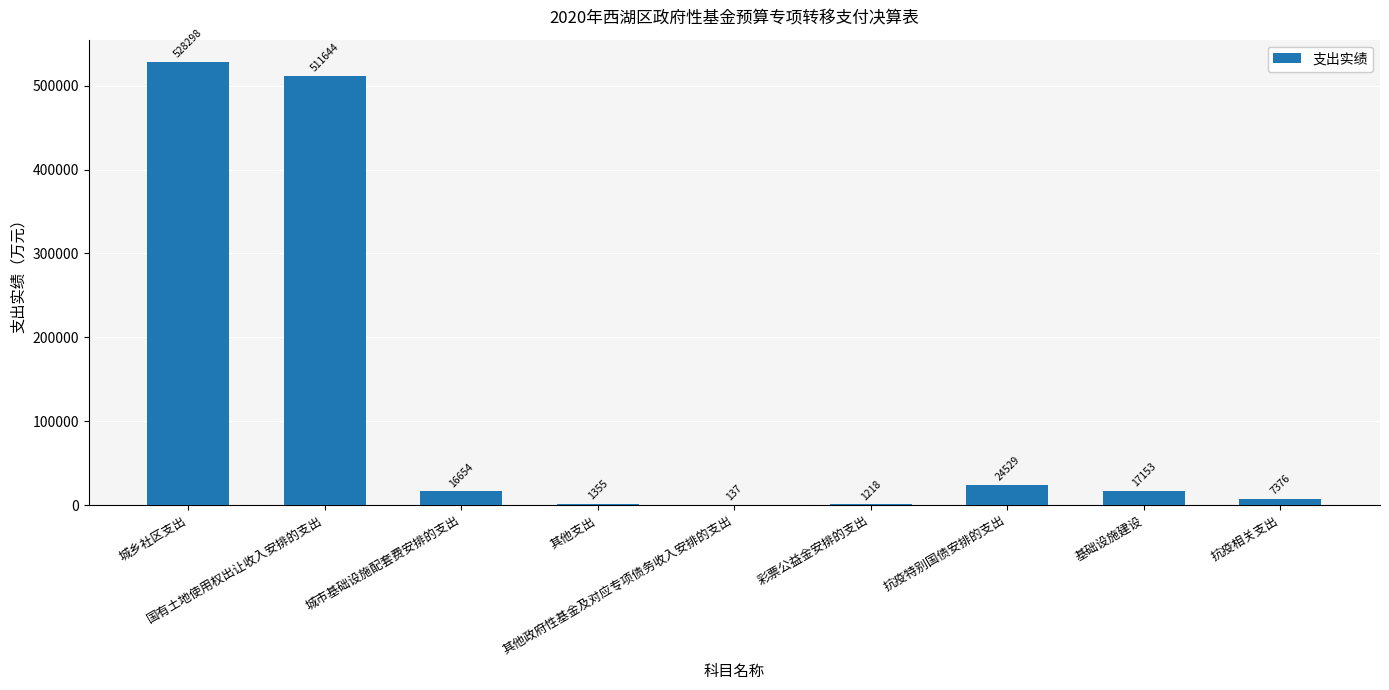

What is the maximum value shown in the chart?

528298